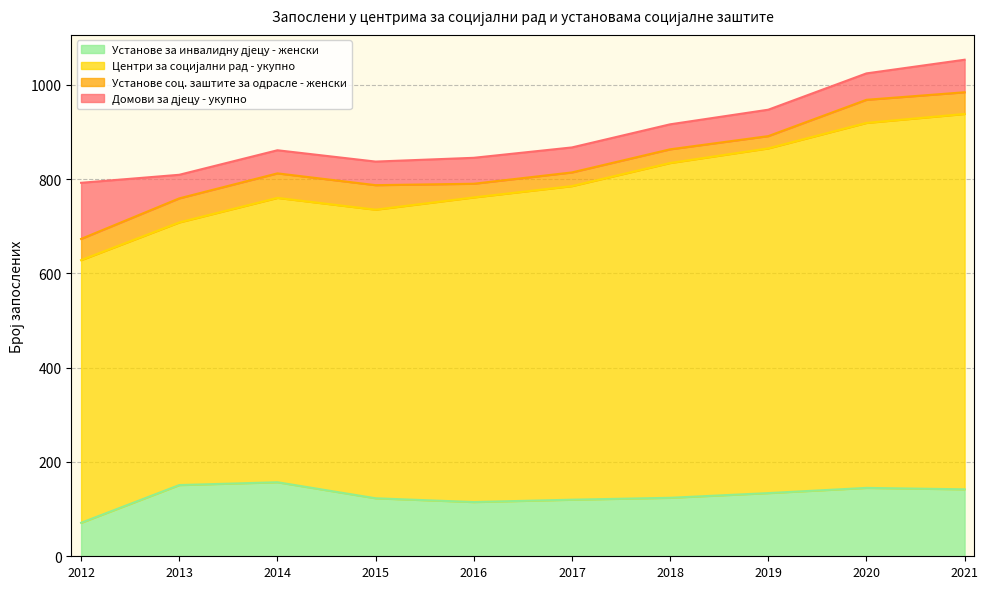

What is the sum of the Установе за инвалидну дјецу - женски values at 2016 and 2017?

235